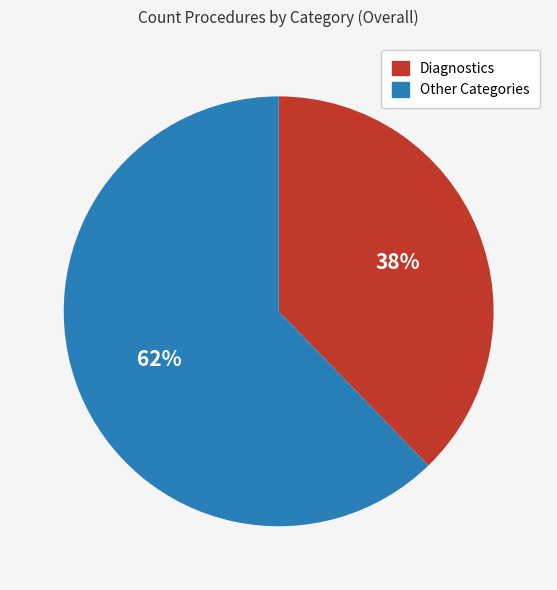

Is there any slice that represents more than half of the pie?

Yes